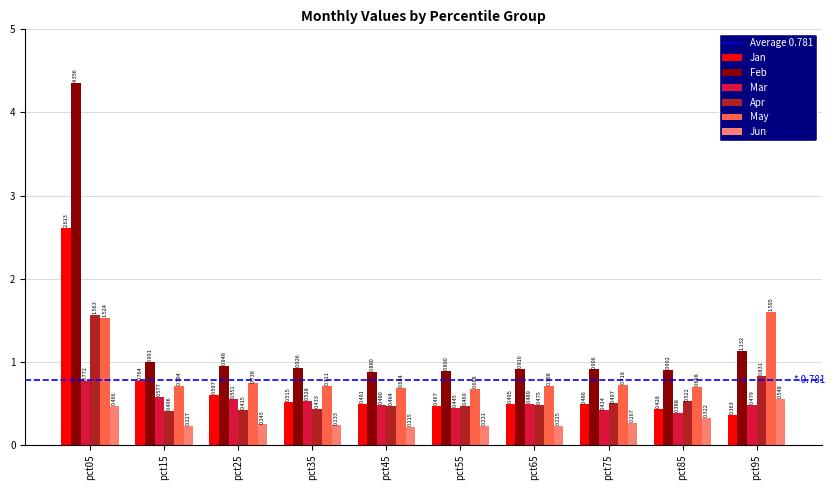

What is the sum of all Mar values?

5.1